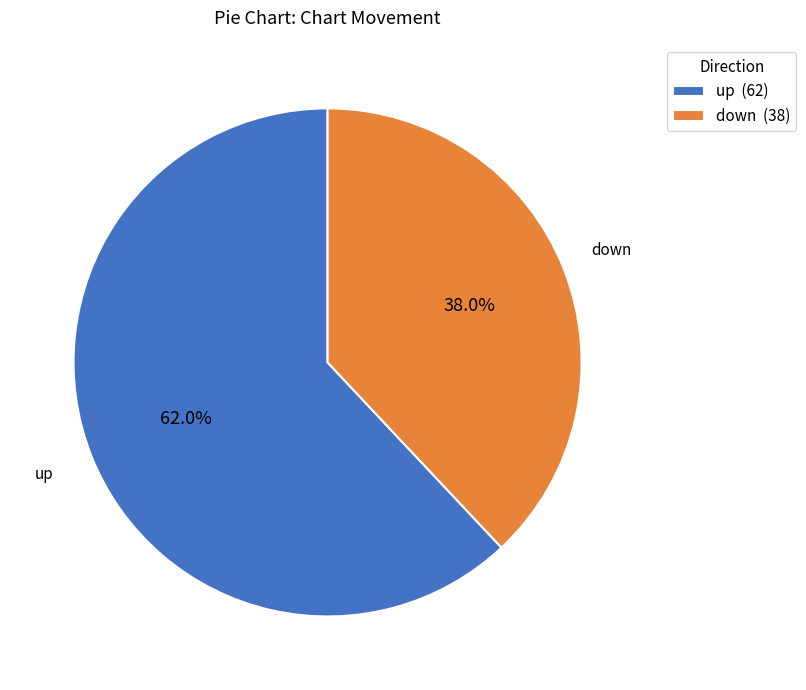

How much of the chart is everything except down?

62.0%